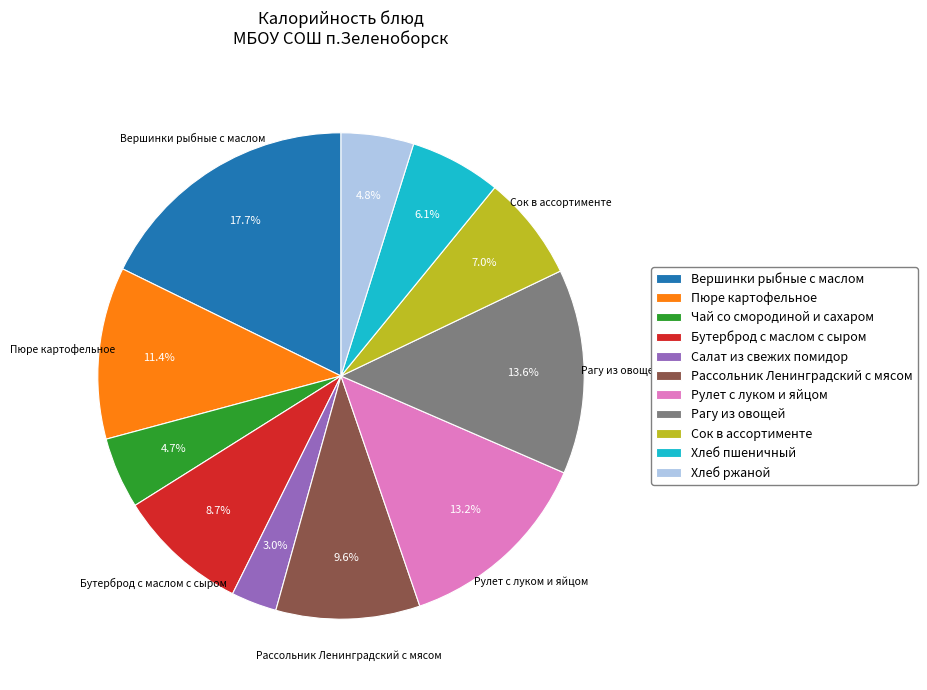

What is the ratio of the value at Хлеб ржаной to the value at Салат из свежих помидор?

1.6